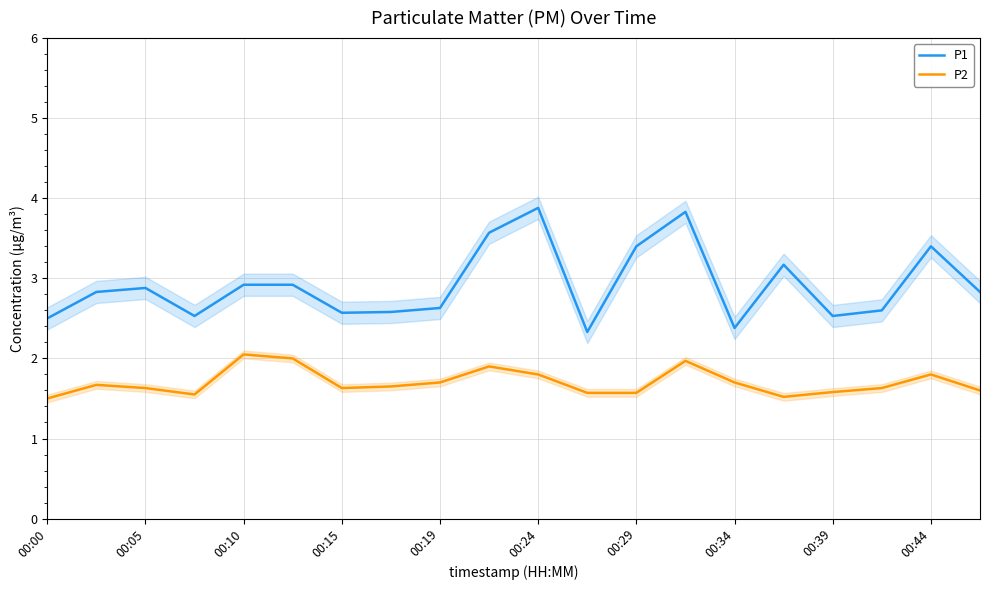

How many data points does each series have?

20